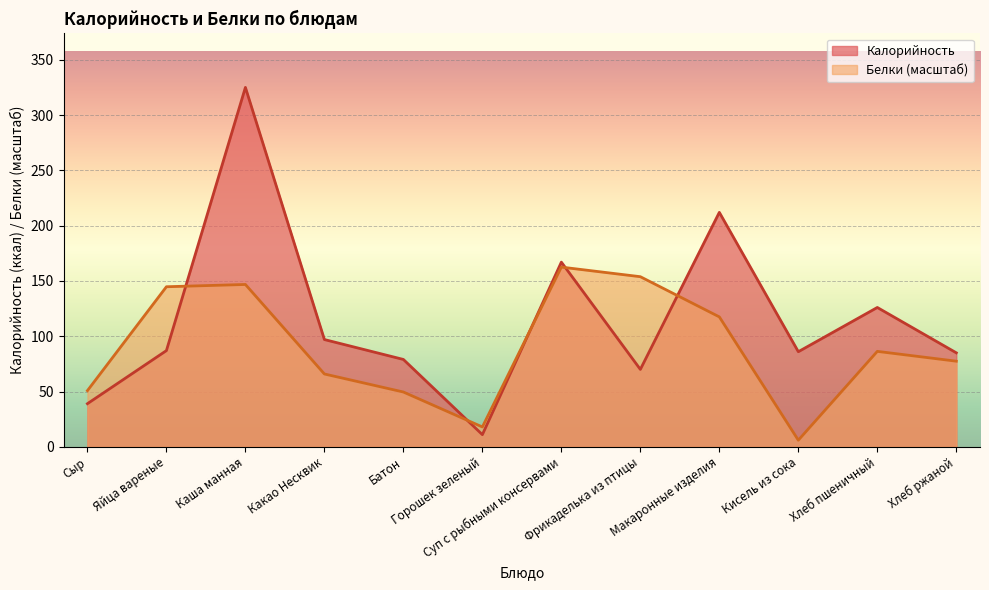

What are all the series names shown in the legend?

Калорийность, Белки (масштаб)